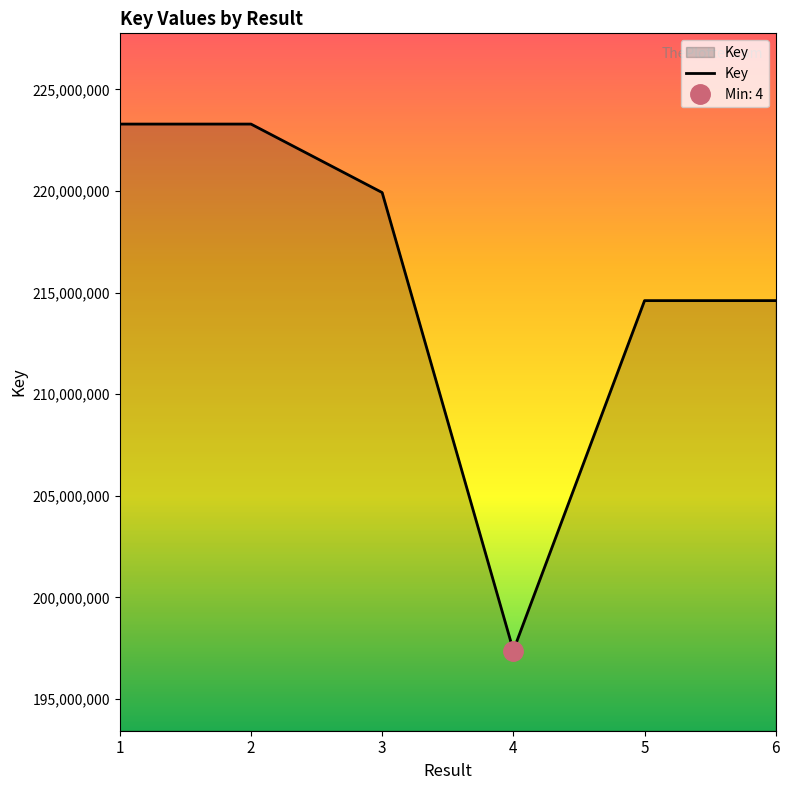

Reading left to right, list all the values displayed in this chart.

223297684	223298018	219927345	197387175	214607880	214608477